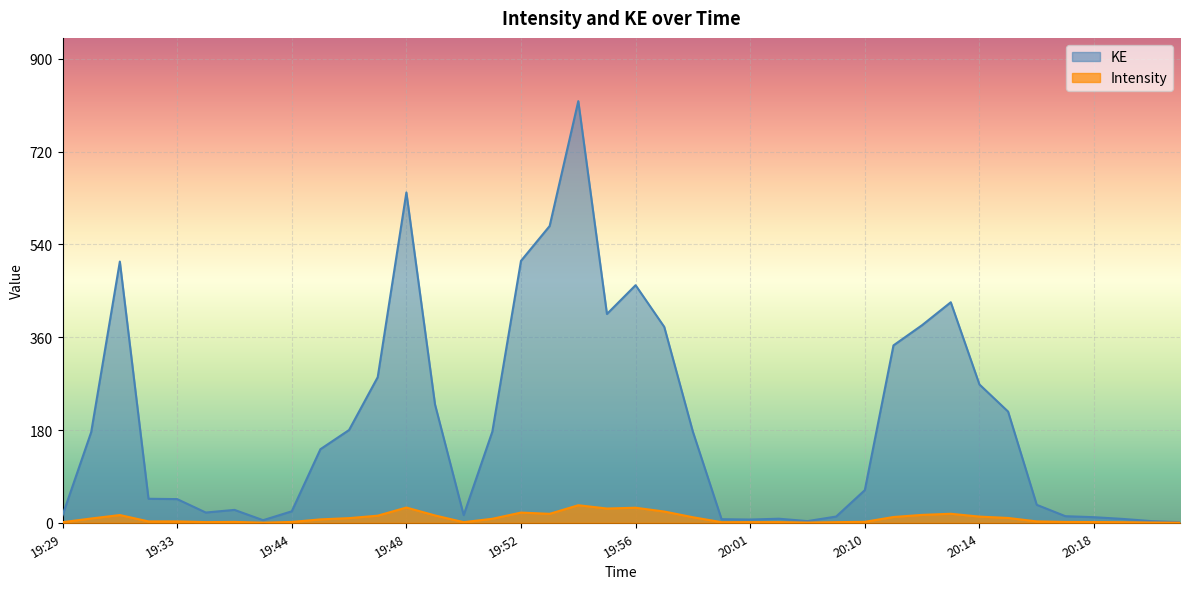

How many values in the Intensity series are below 6?

20